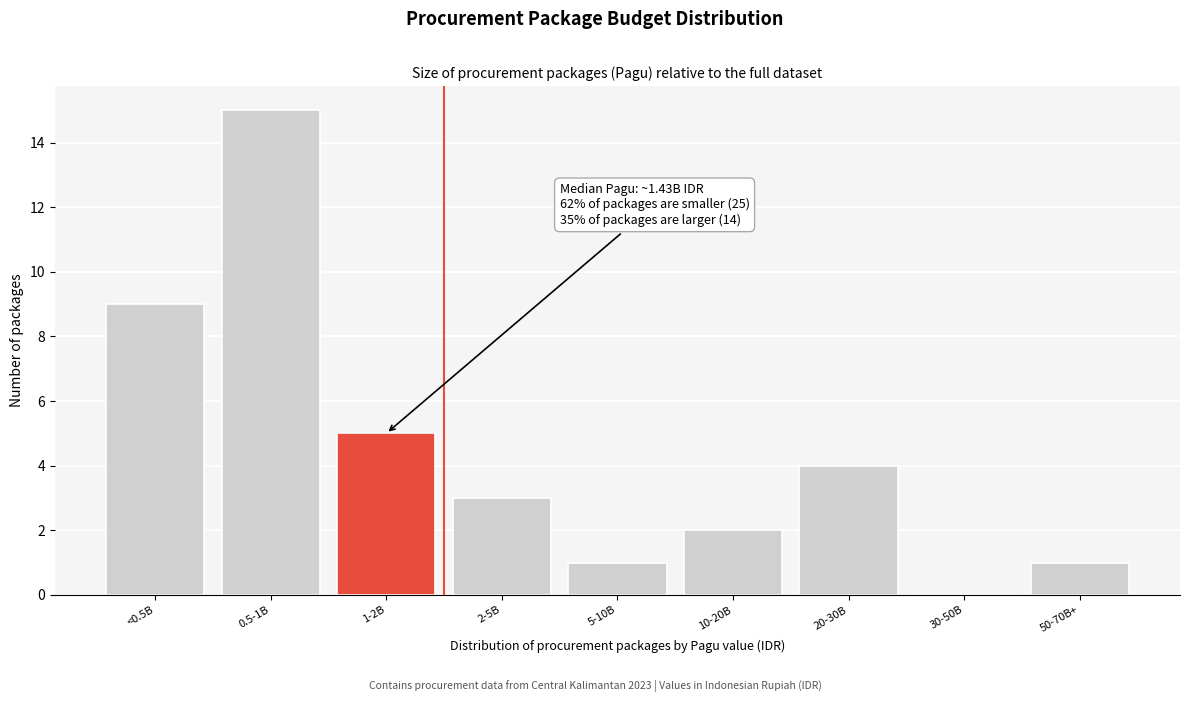

Reading left to right, transcribe all the data shown in this chart.

<0.5B=9	0.5-1B=15	1-2B=5	2-5B=3	5-10B=1	10-20B=2	20-30B=4	30-50B=0	50-70B+=1